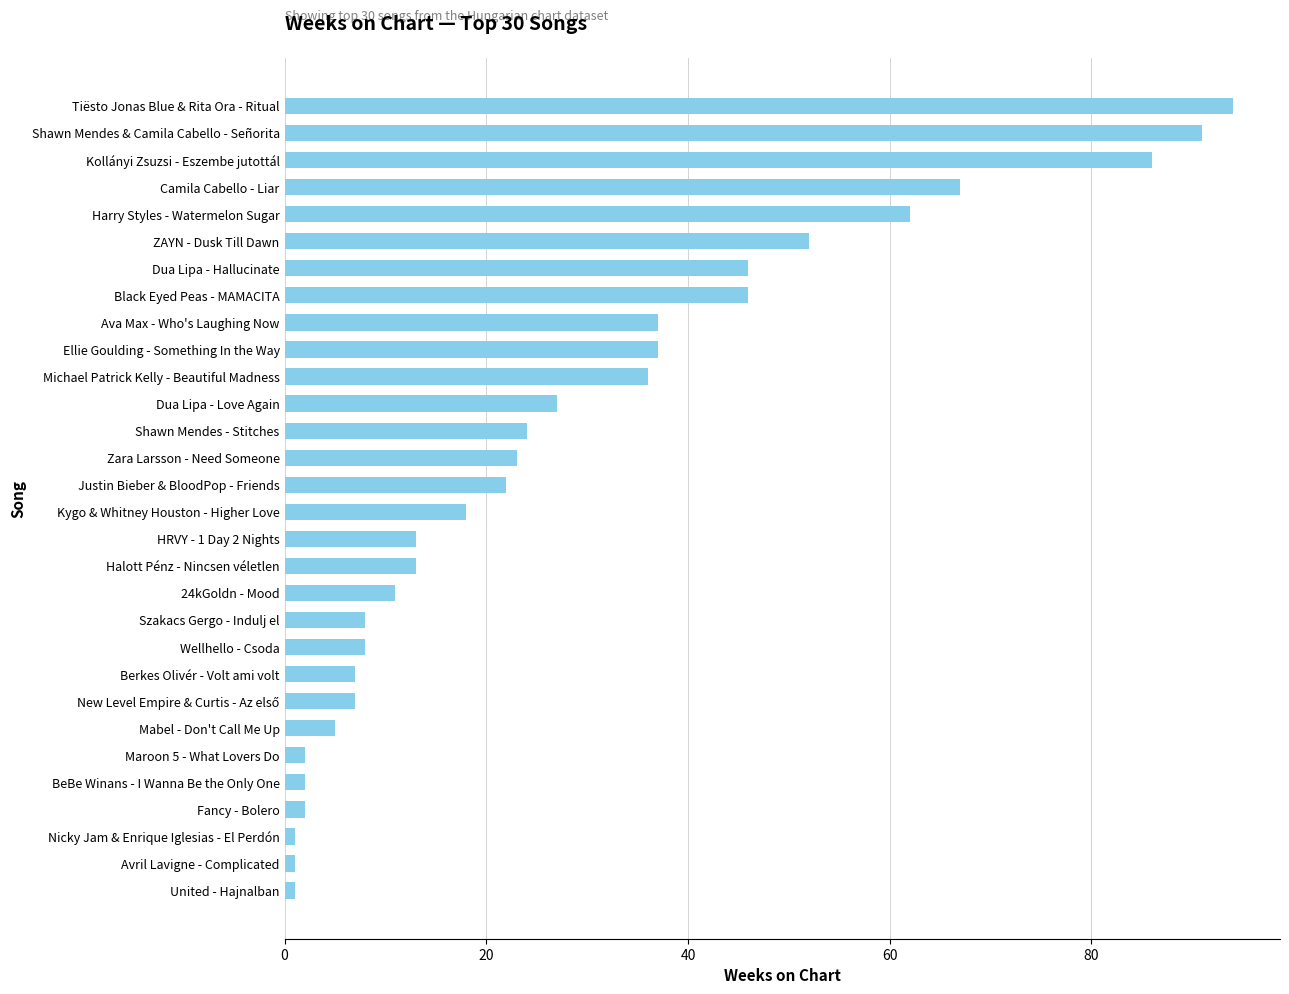

How many data points are less than 22?

15